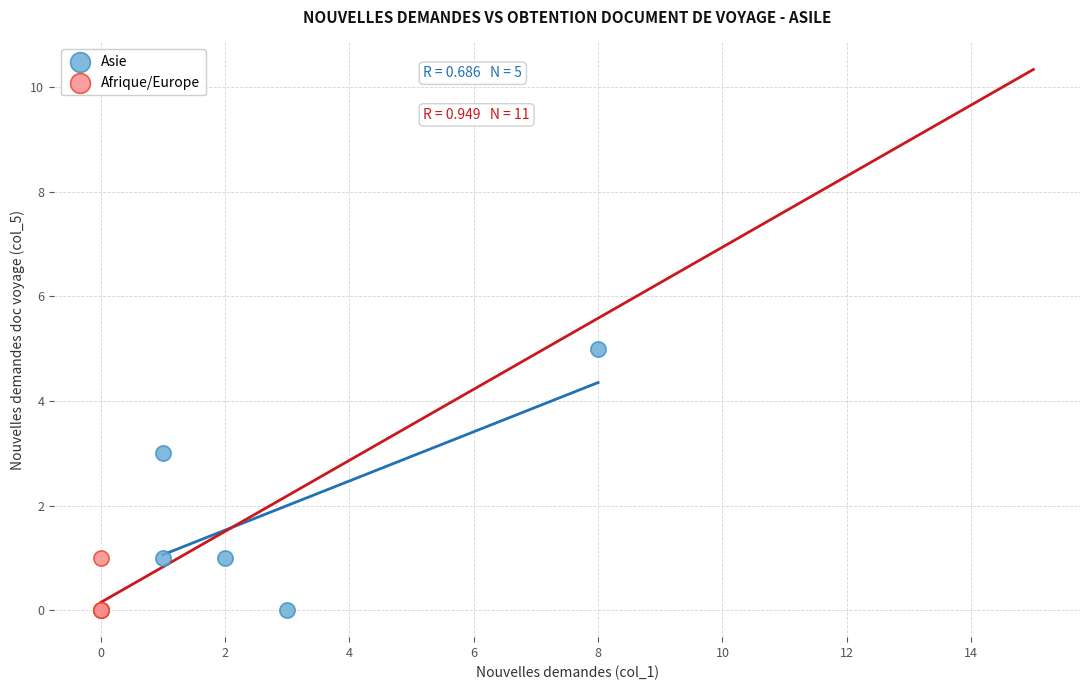

Which series reaches the maximum Y coordinate?

Asie